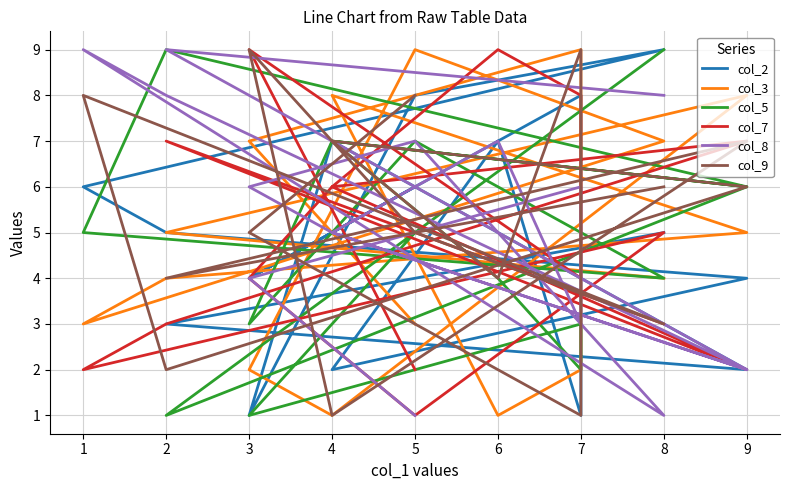

The value of col_8 at 8 is 13. True or false?

False